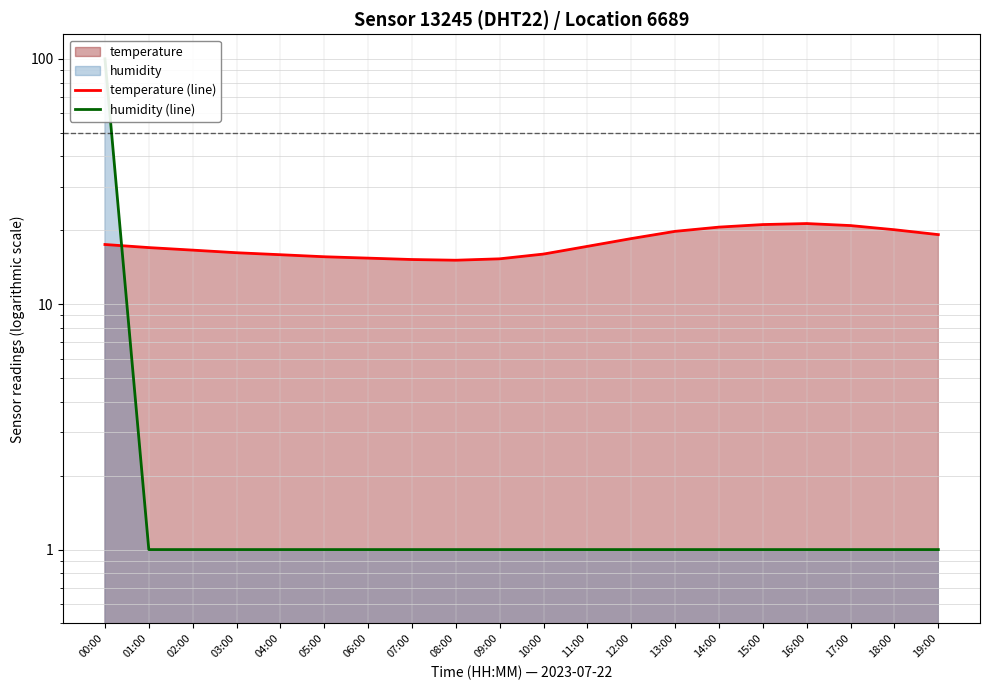

Which series changed the most between 16:00 and 17:00?

temperature (line)